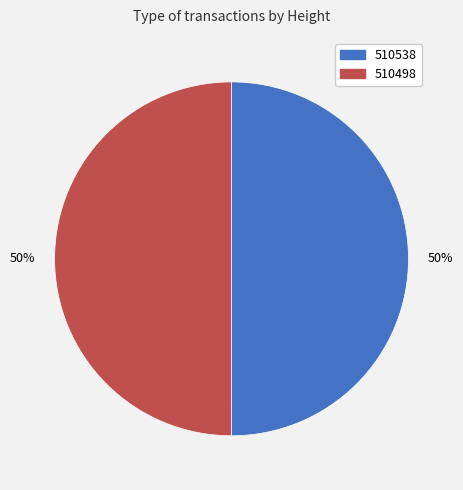

True or false: 510538 accounts for 50% of the total.

True